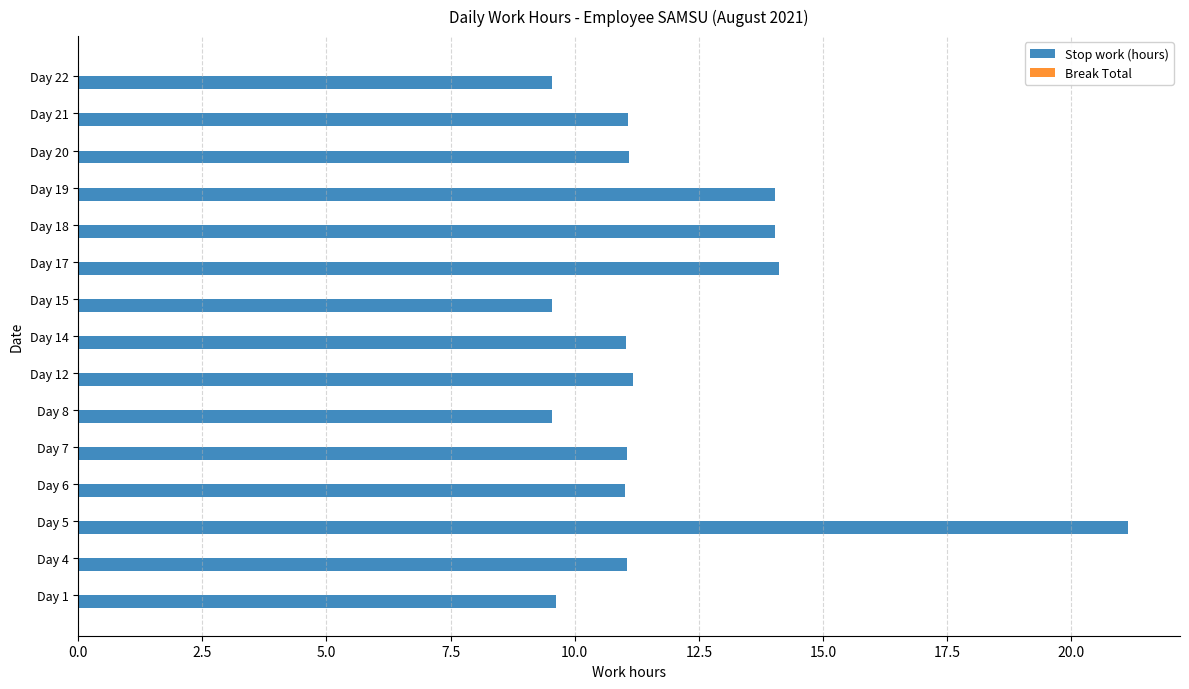

True or false: the data shows 5.1 at Day 17.

False